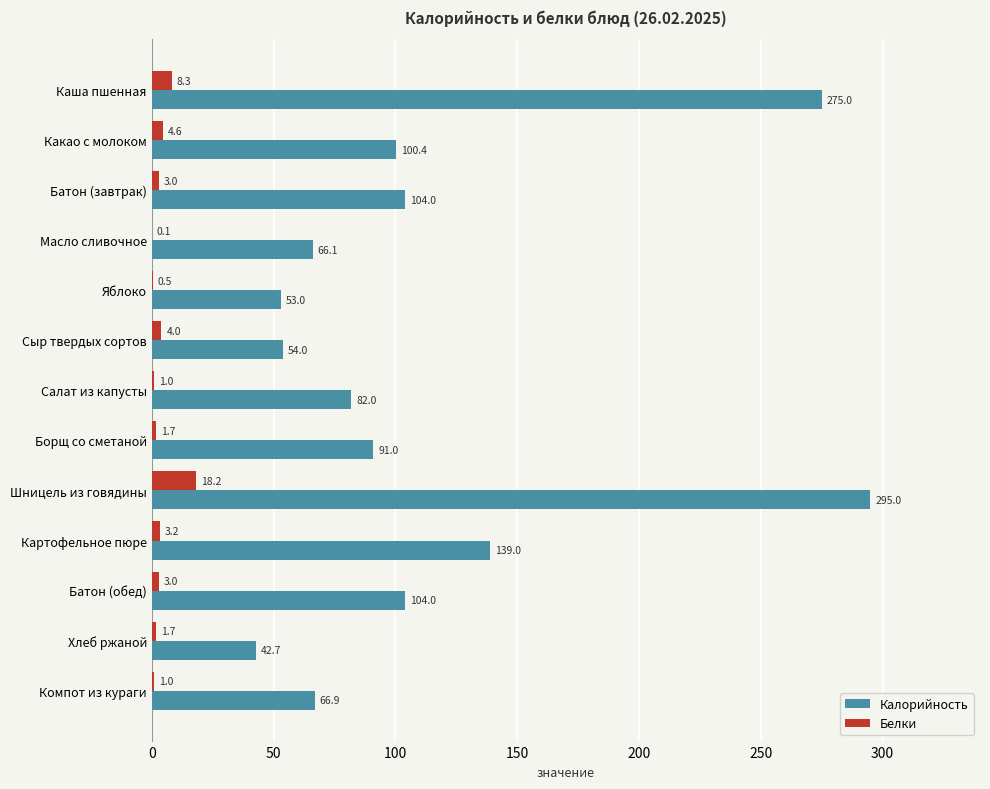

Between Масло сливочное and Компот из кураги, which series saw the biggest shift?

Белки